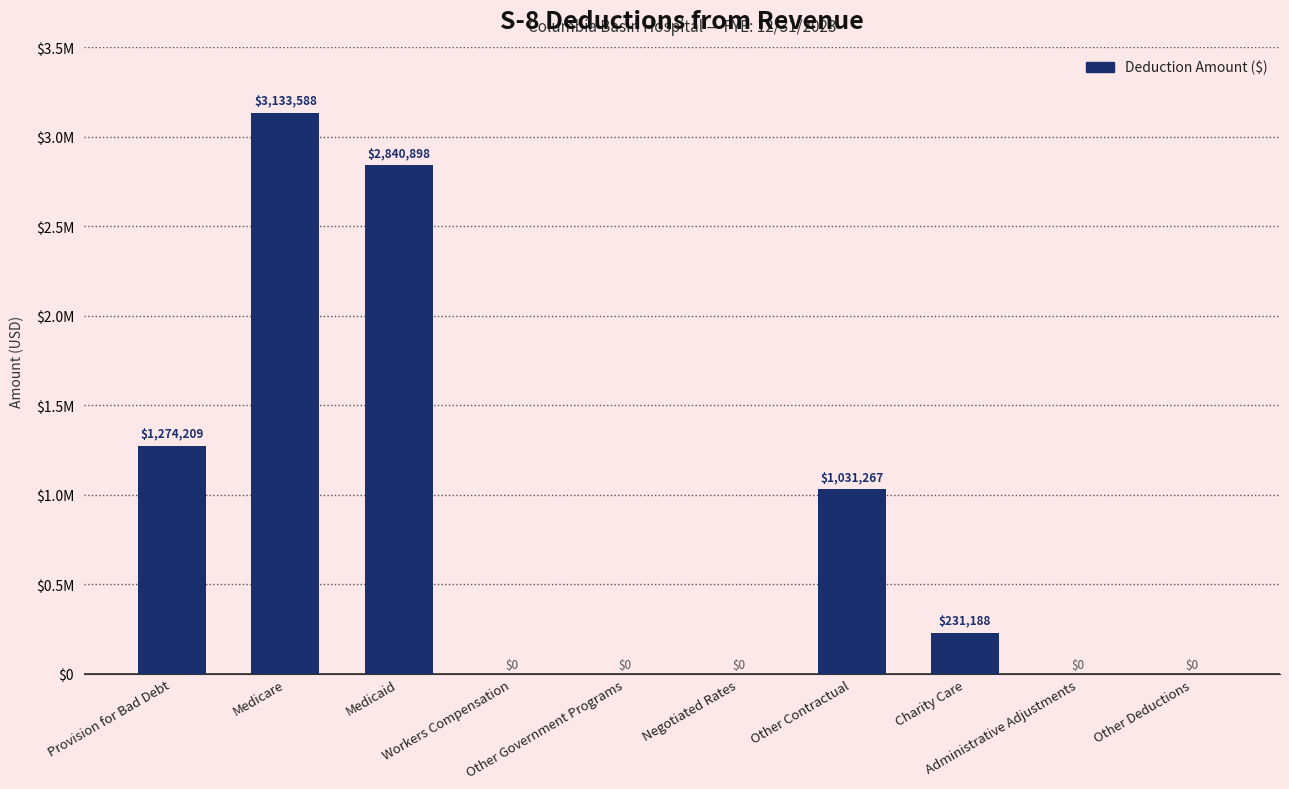

What is the value of the 3rd bar from the left?

2840898